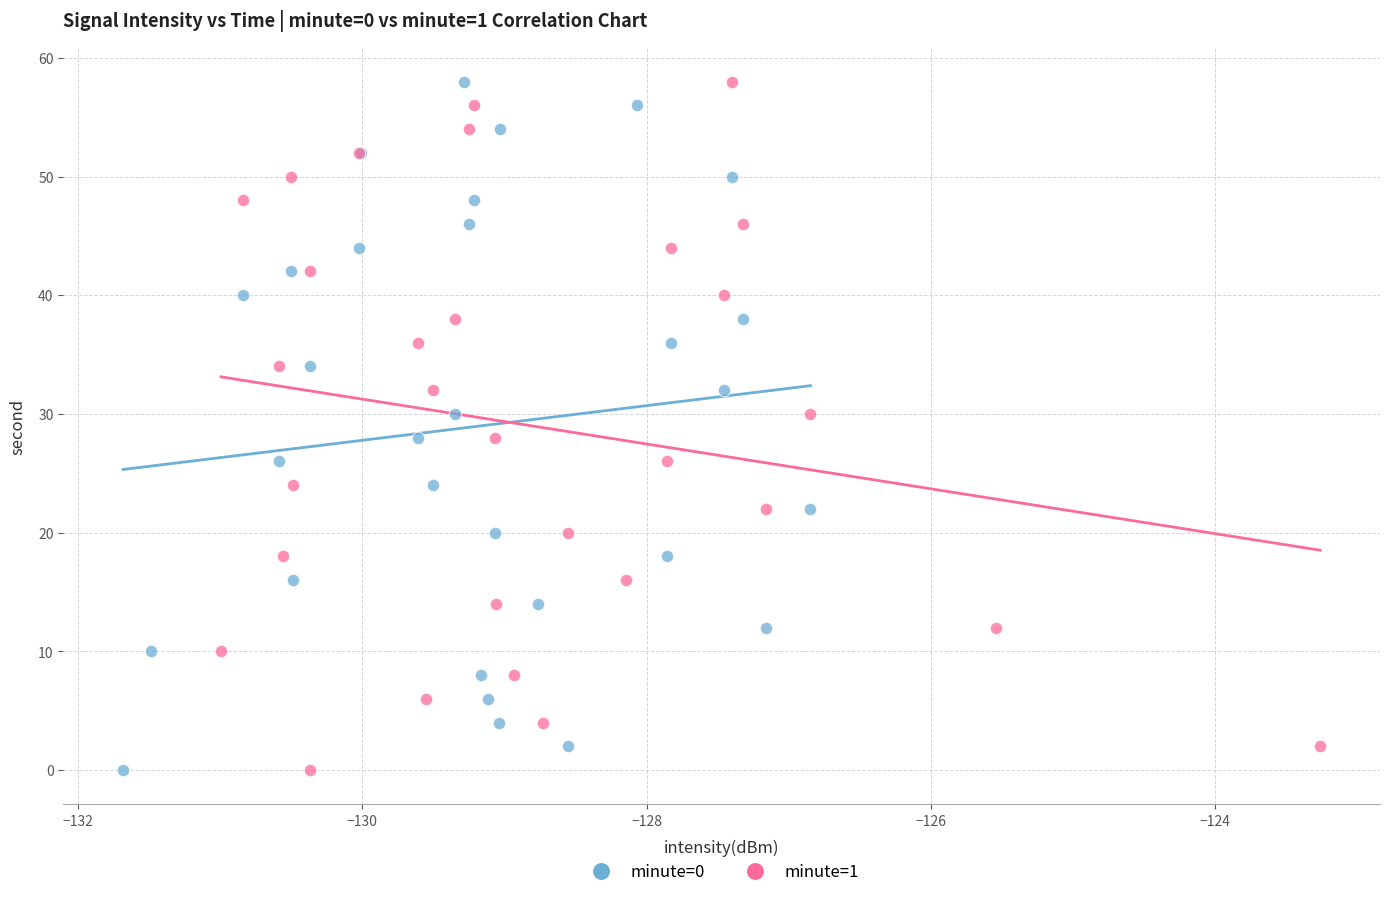

What are all the series names shown in the legend?

minute=0, minute=1